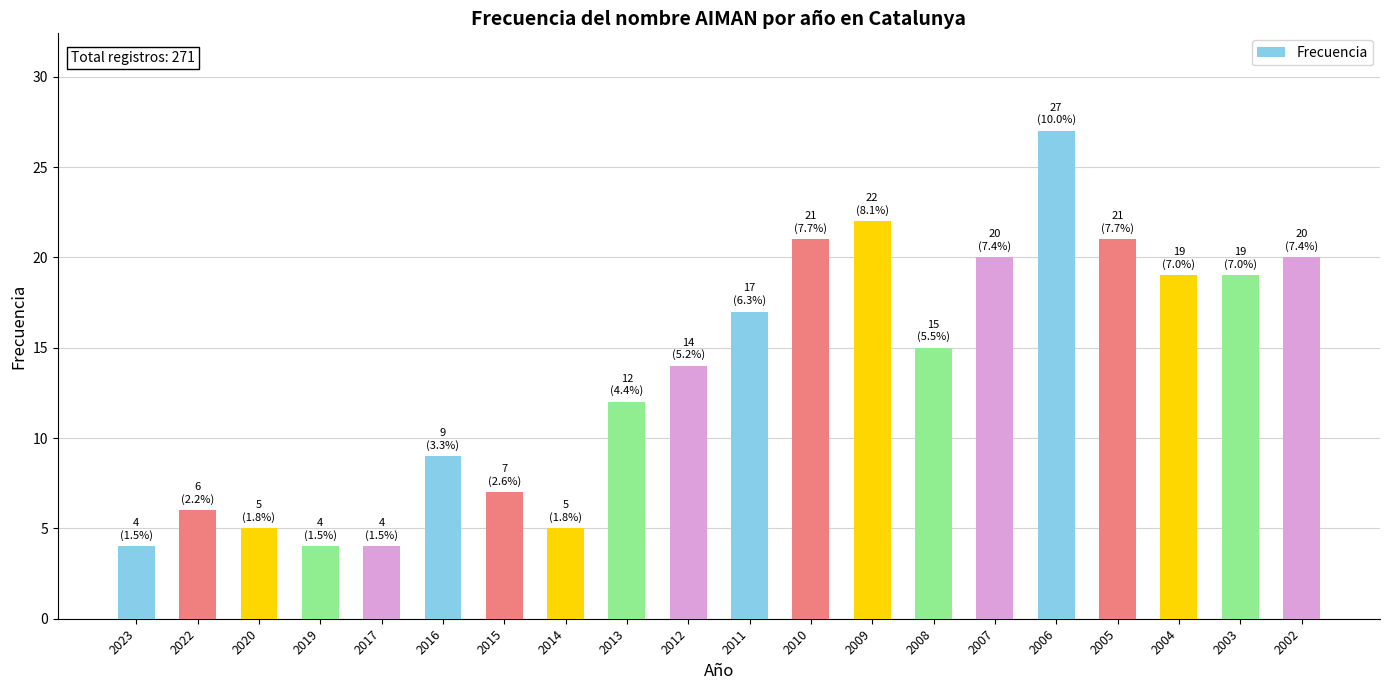

What is the difference between the maximum and second lowest values?

23